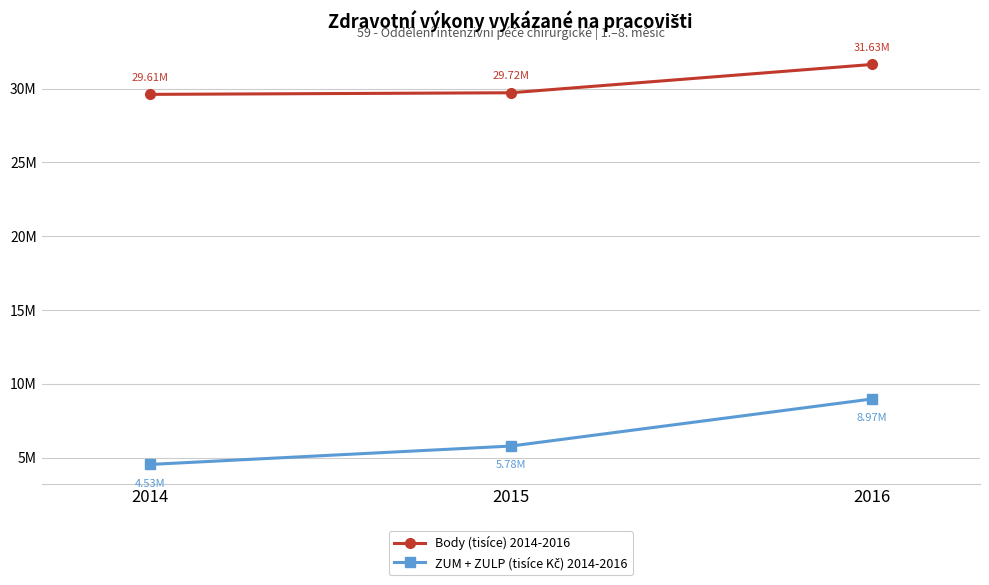

How many values in the Body (tisíce) 2014-2016 series exceed 29715816?

1